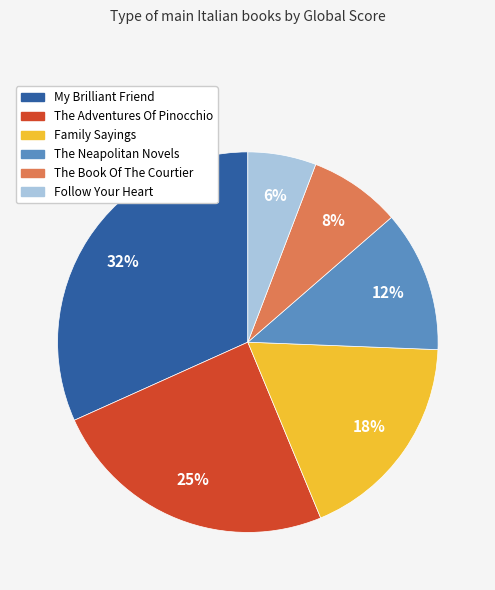

True or false: Family Sayings accounts for 7% of the total.

False